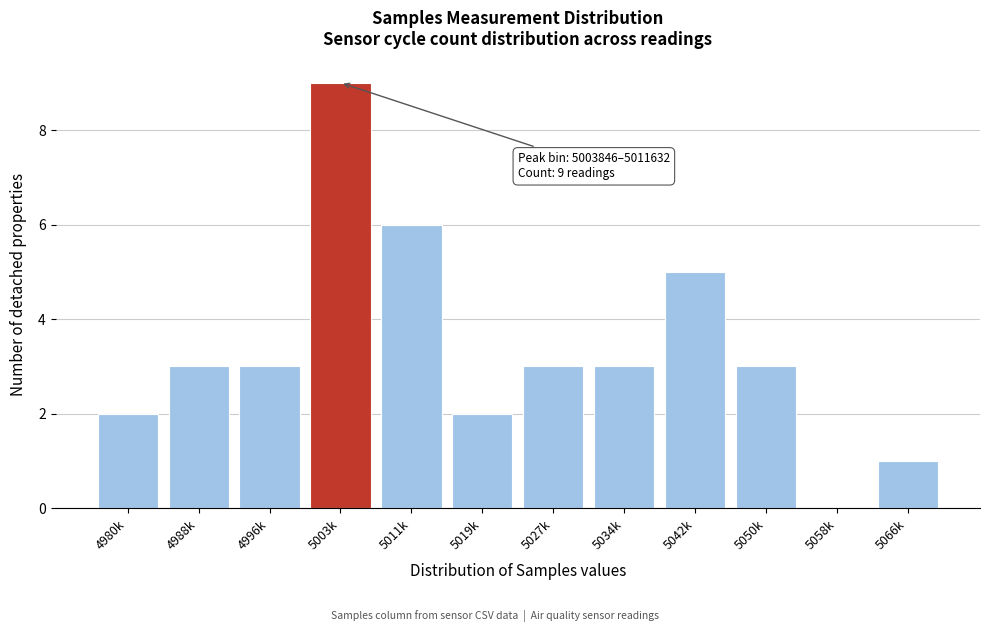

Reading left to right, extract all data points from this chart.

4980k=2	4988k=3	4996k=3	5003k=9	5011k=6	5019k=2	5027k=3	5034k=3	5042k=5	5050k=3	5058k=0	5066k=1